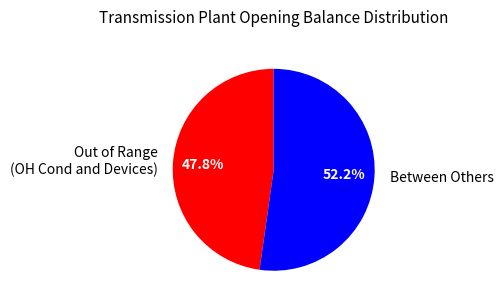

How many slices are in this pie chart?

2